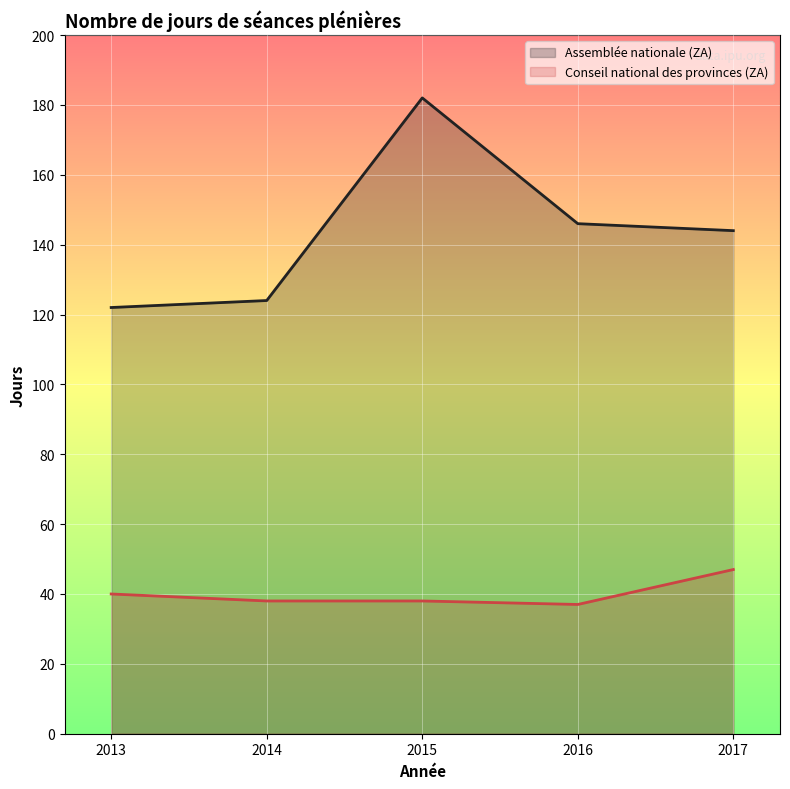

Read the Assemblée nationale (ZA) (line) value at 2015.

182